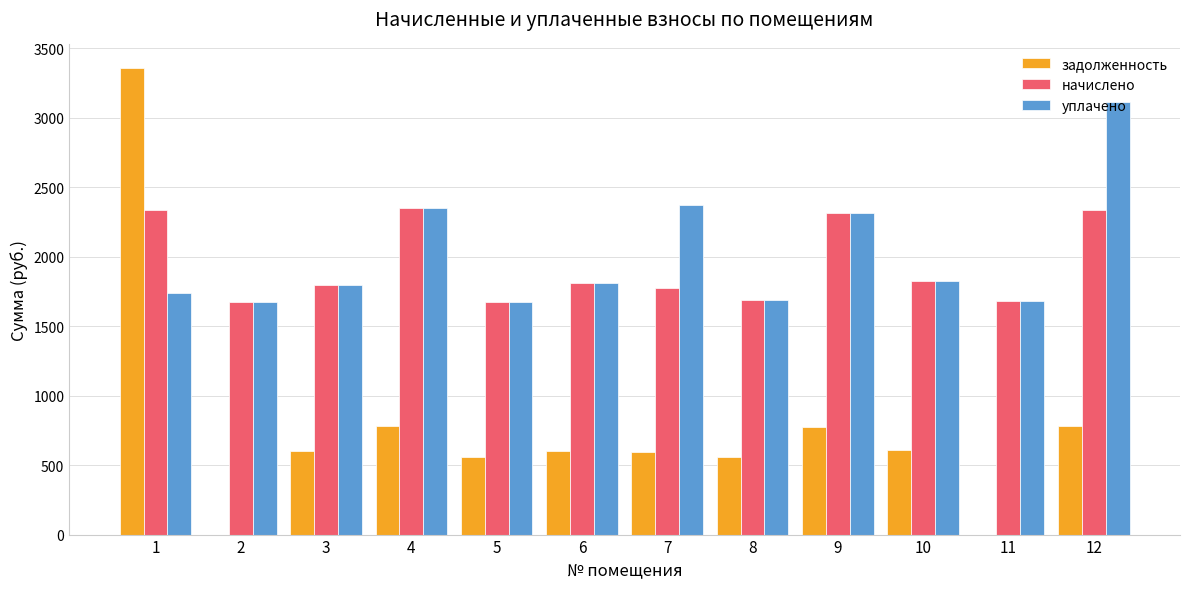

Is it true that задолженность equals 411.6 at 10?

False